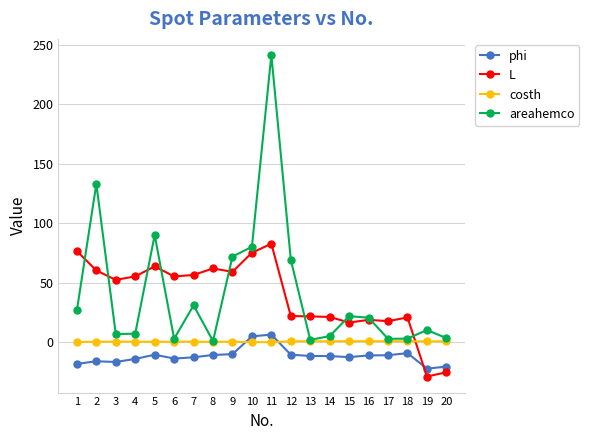

What is the greatest value displayed?

241.3